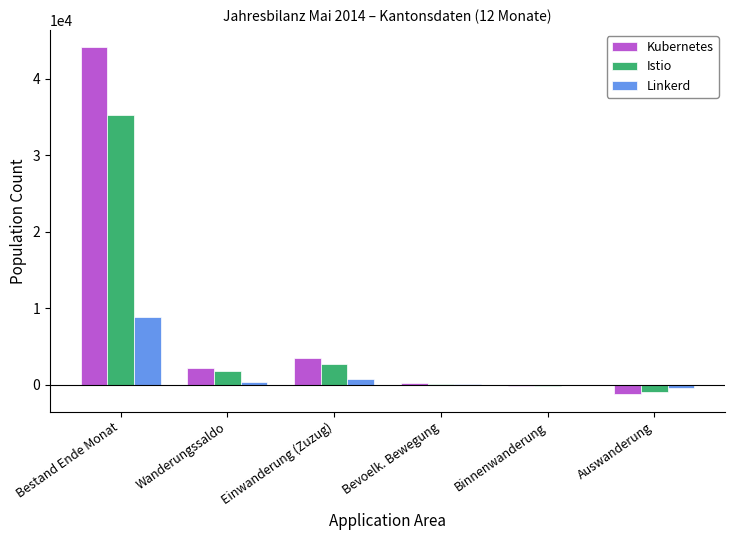

Is it true that Istio equals 35281 at Bestand Ende Monat?

True